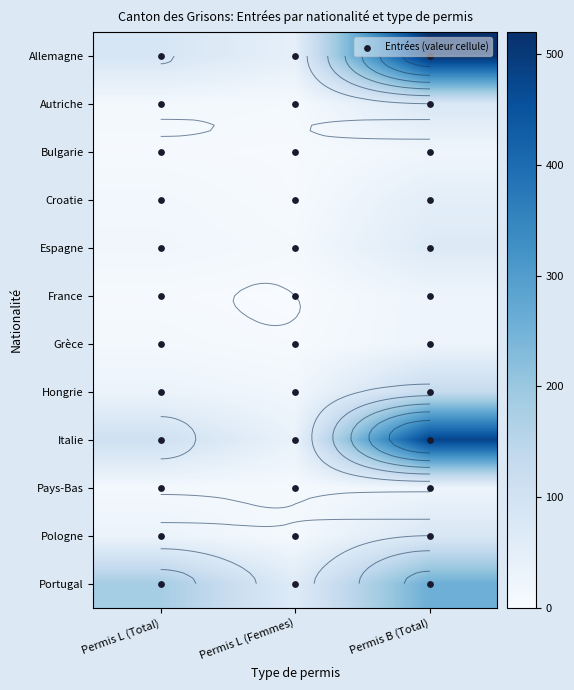

Is the value of Bulgarie at Permis L (Total) greater than the value of Allemagne at Permis L (Total)?

No